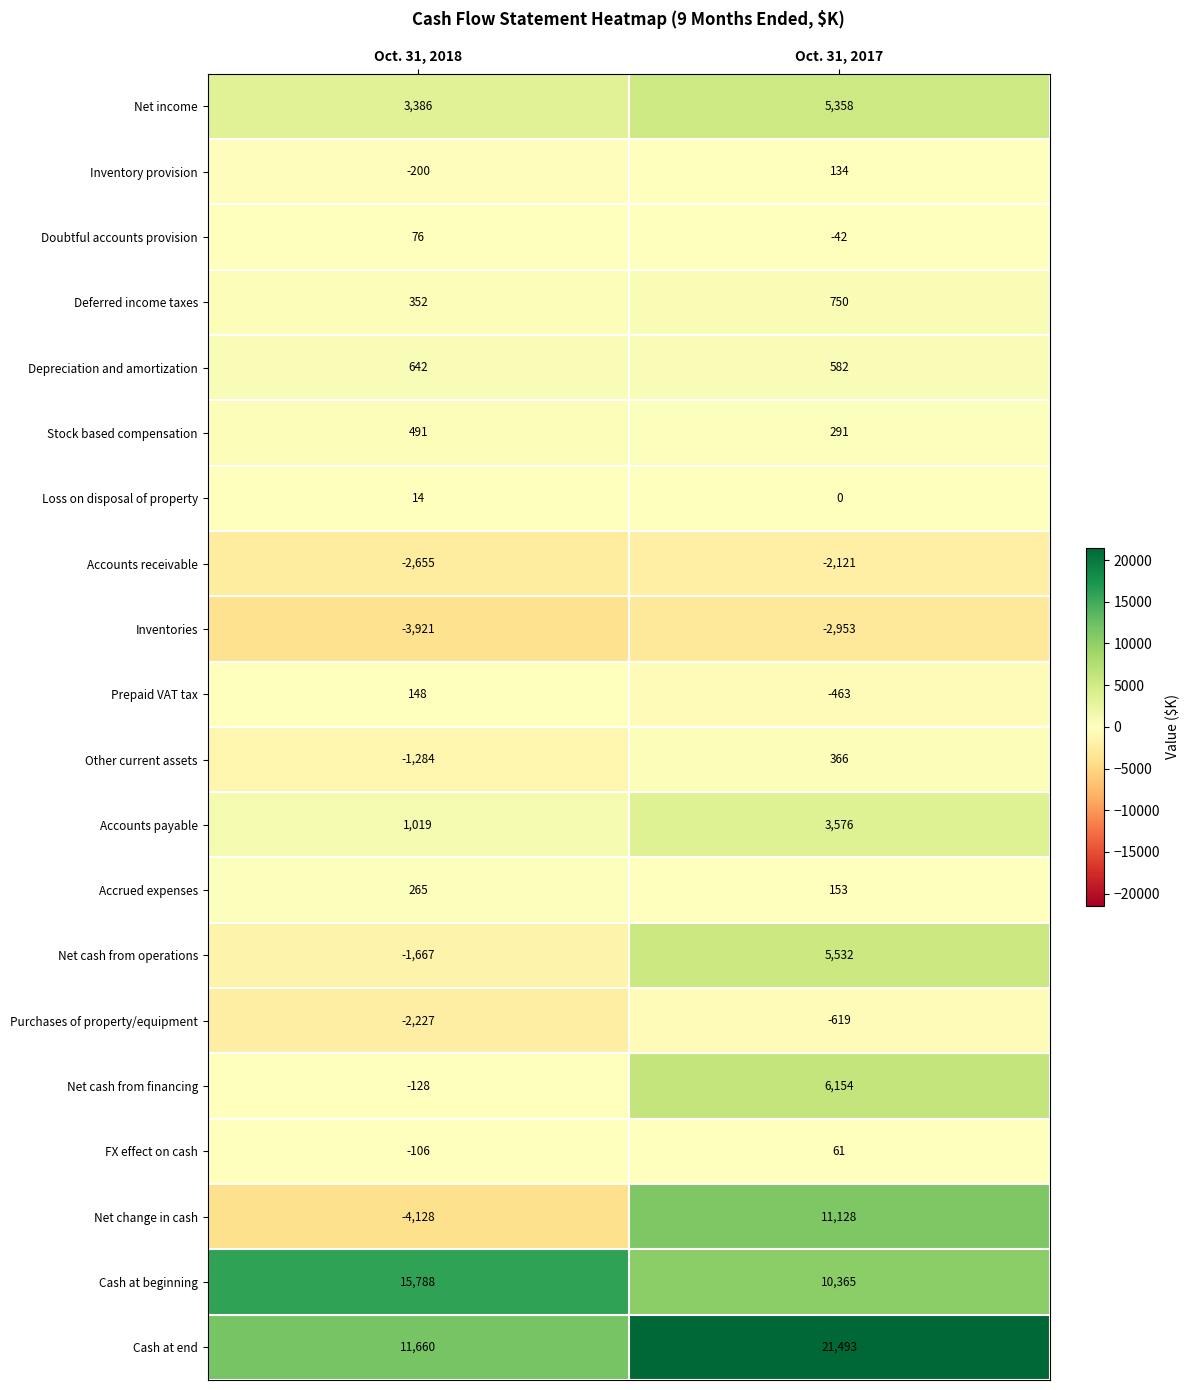

At which category does the chart reach its minimum across all series?

Oct. 31, 2018